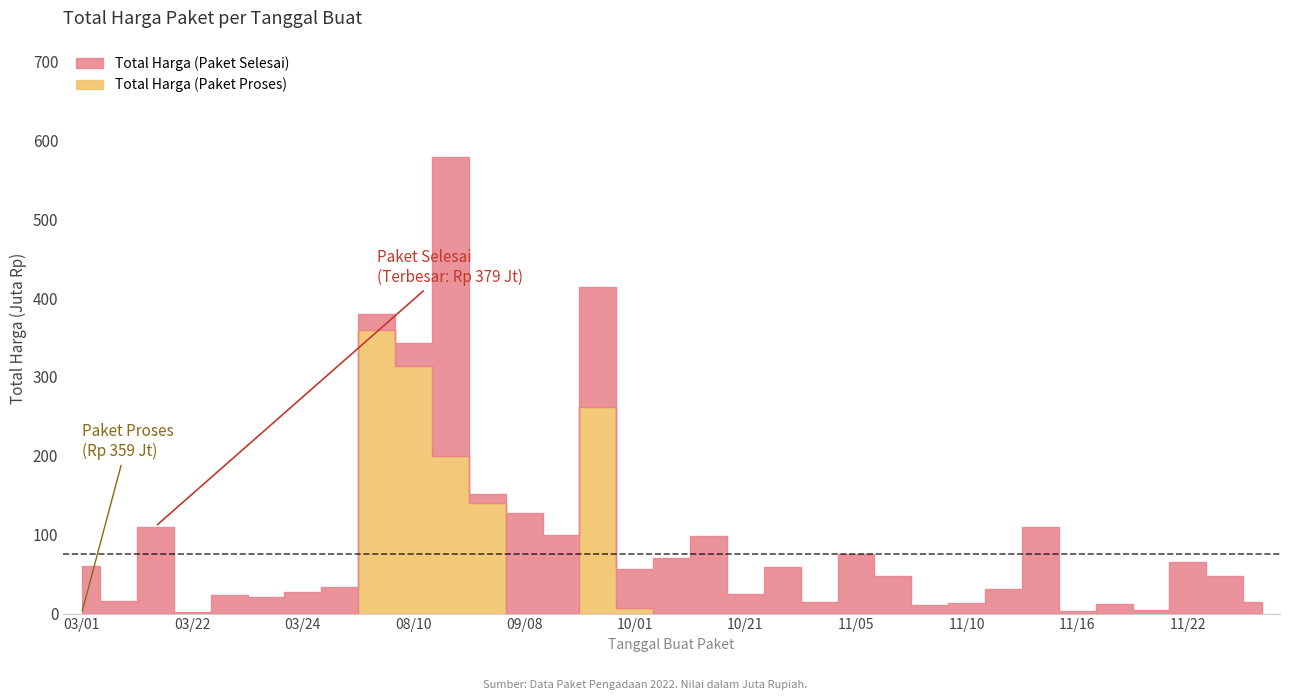

How many intersections are there between Total Harga (Paket Selesai) and Total Harga (Paket Proses)?

3